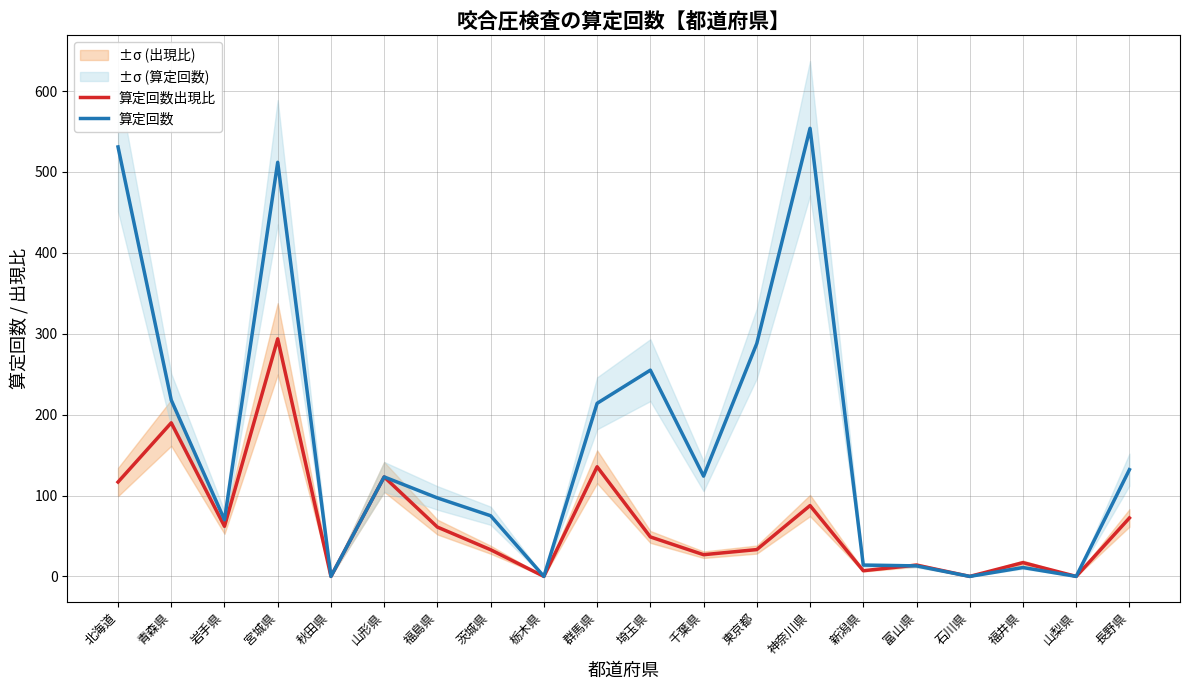

Between 茨城県 and 神奈川県, which series saw the biggest shift?

算定回数